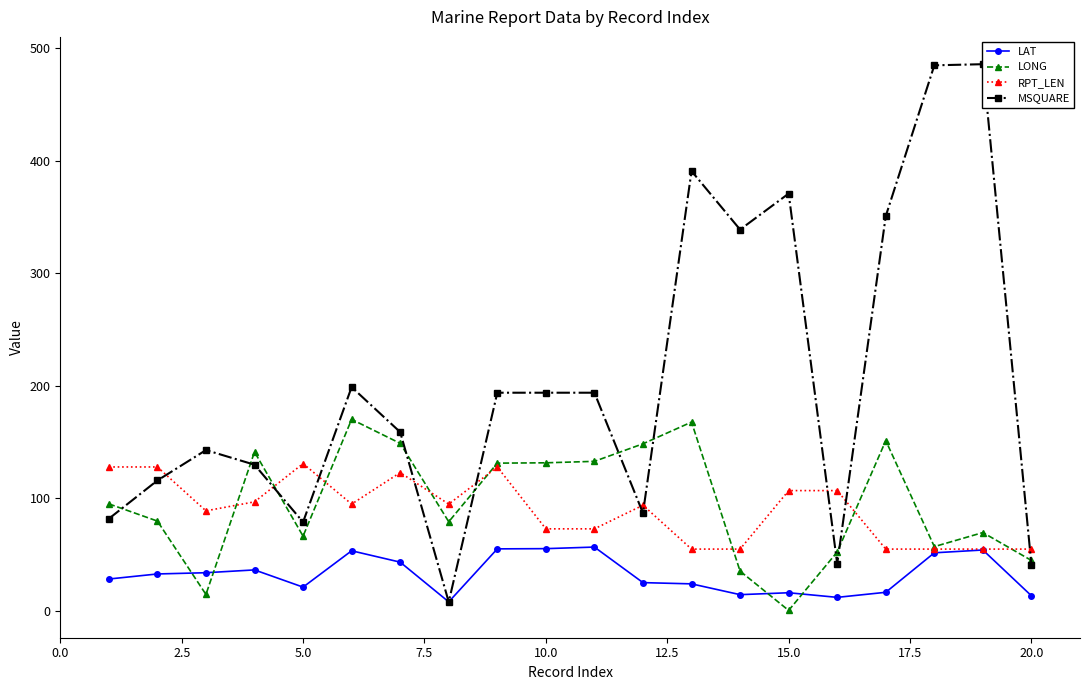

At how many categories does at least one series exceed 194?

7